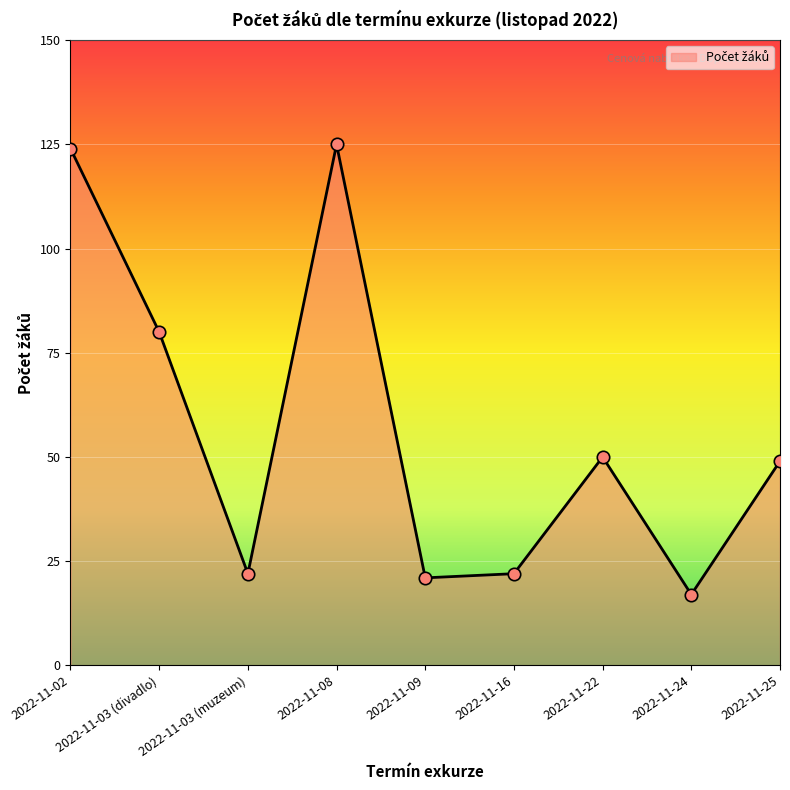

Which has a higher value, 2022-11-03 (divadlo) or 2022-11-02?

2022-11-02